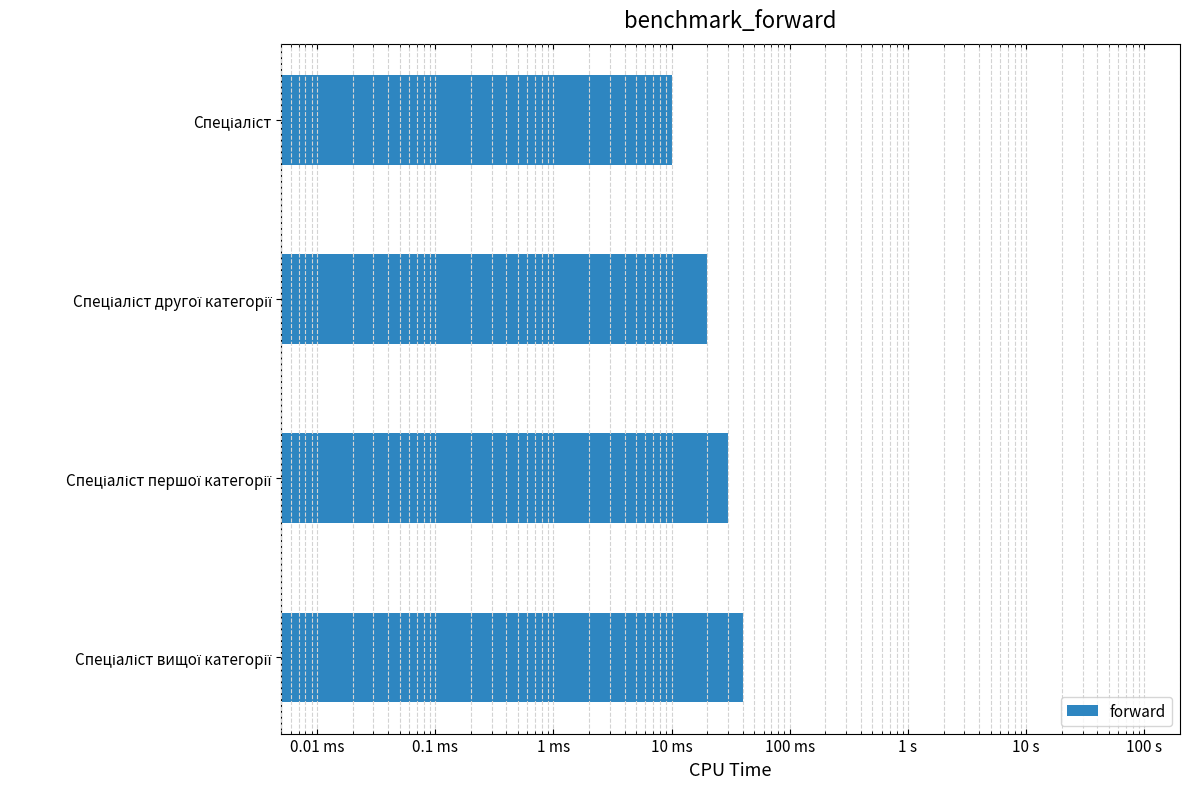

How many values are between 2 and 4?

3